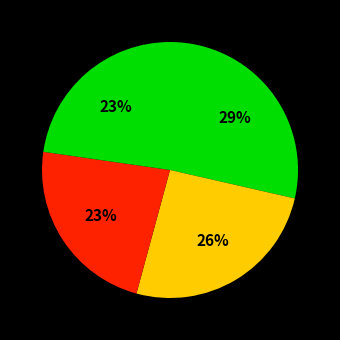

Count the number of slices in the pie.

4